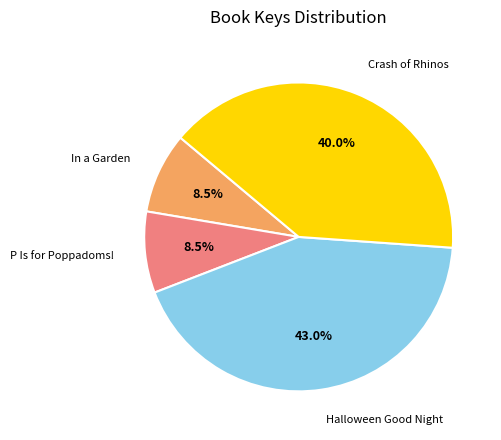

Does any single category account for the majority?

No